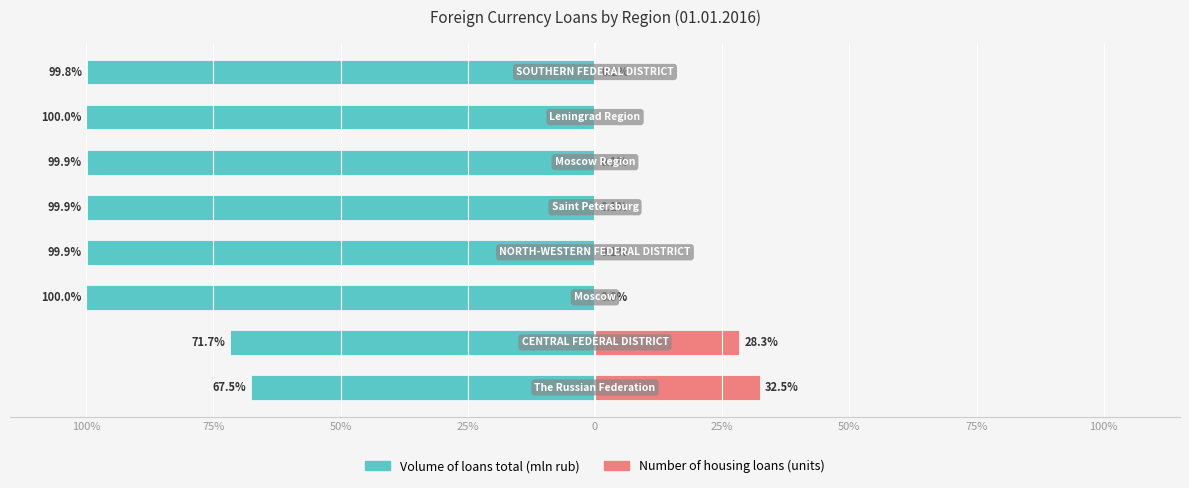

Where does the Volume of loans total (mln rub) series first go above -99?

100%